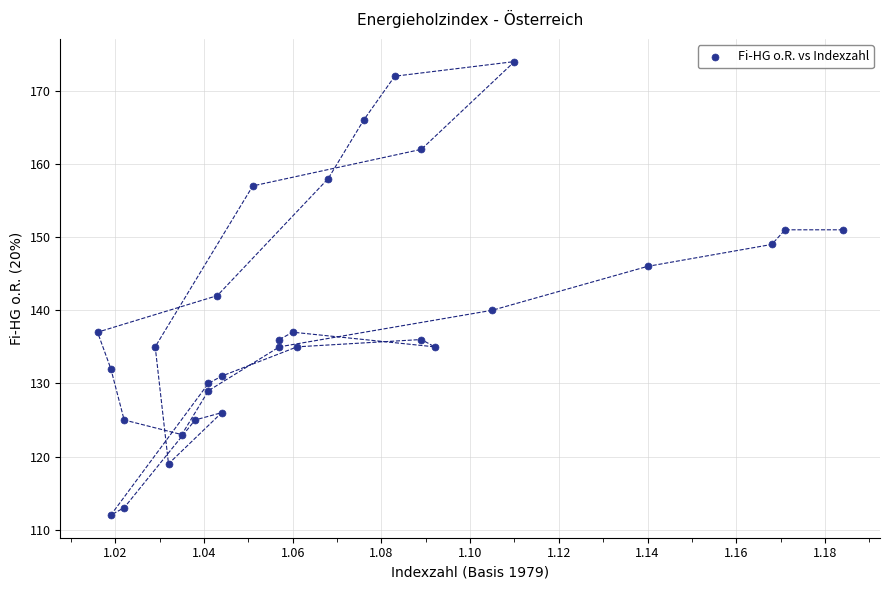

What Y value in the scatter plot is closest to 143?

142